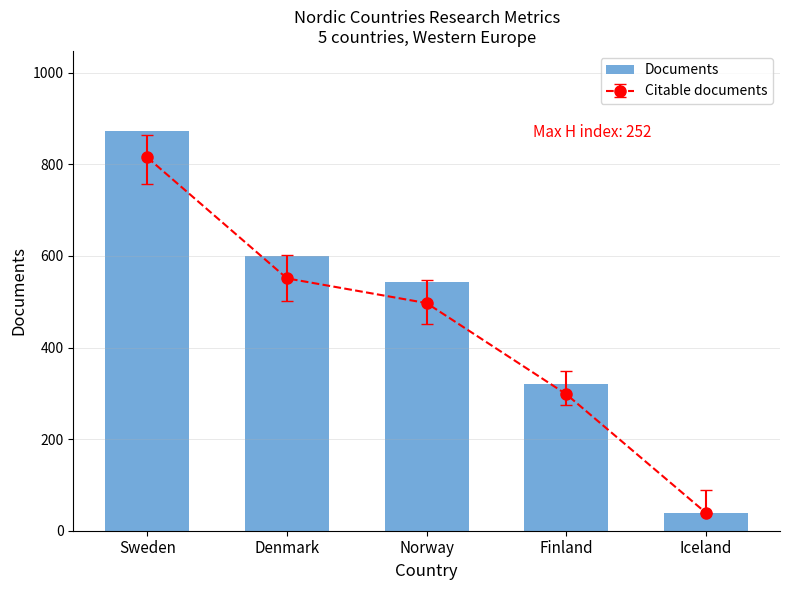

What is the average value?

475